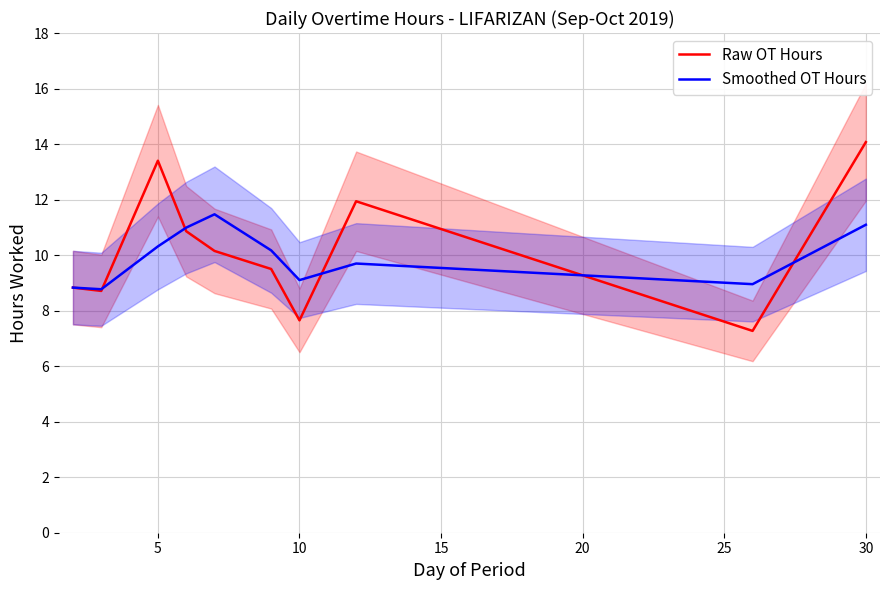

Rank the series by their maximum value, from highest to lowest.

Raw OT Hours, Smoothed OT Hours